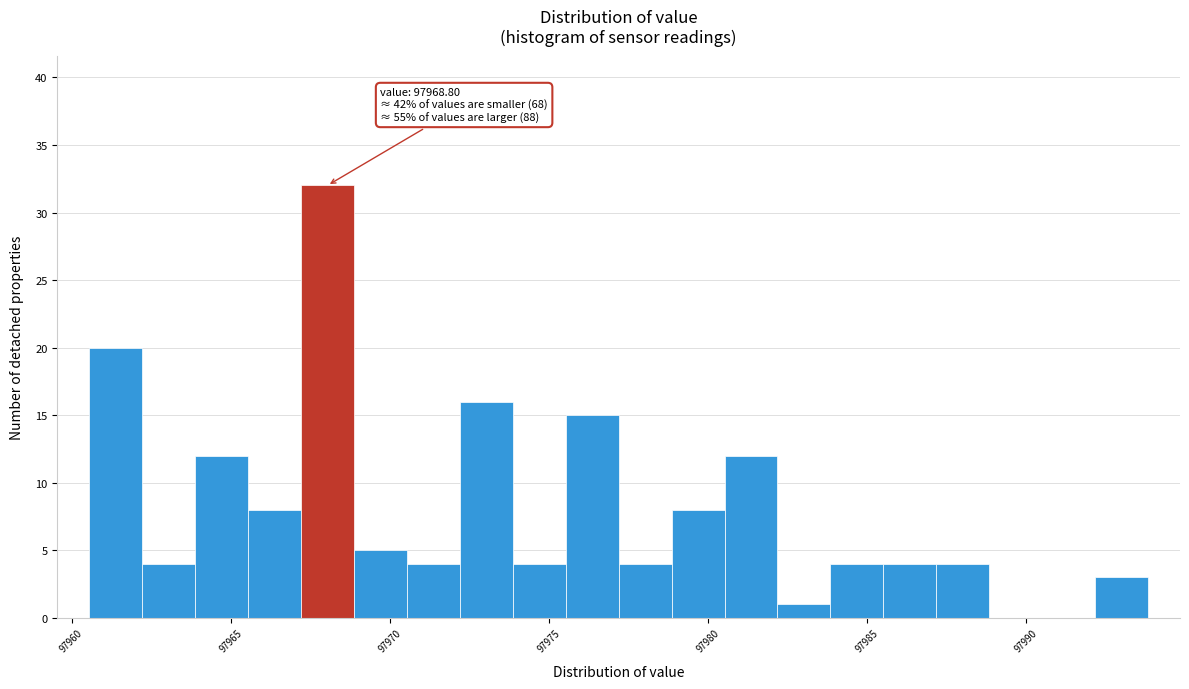

Around what value on the x-axis is the tallest bar? Give the approximate position of its centre, as read against the axis.

97968.0